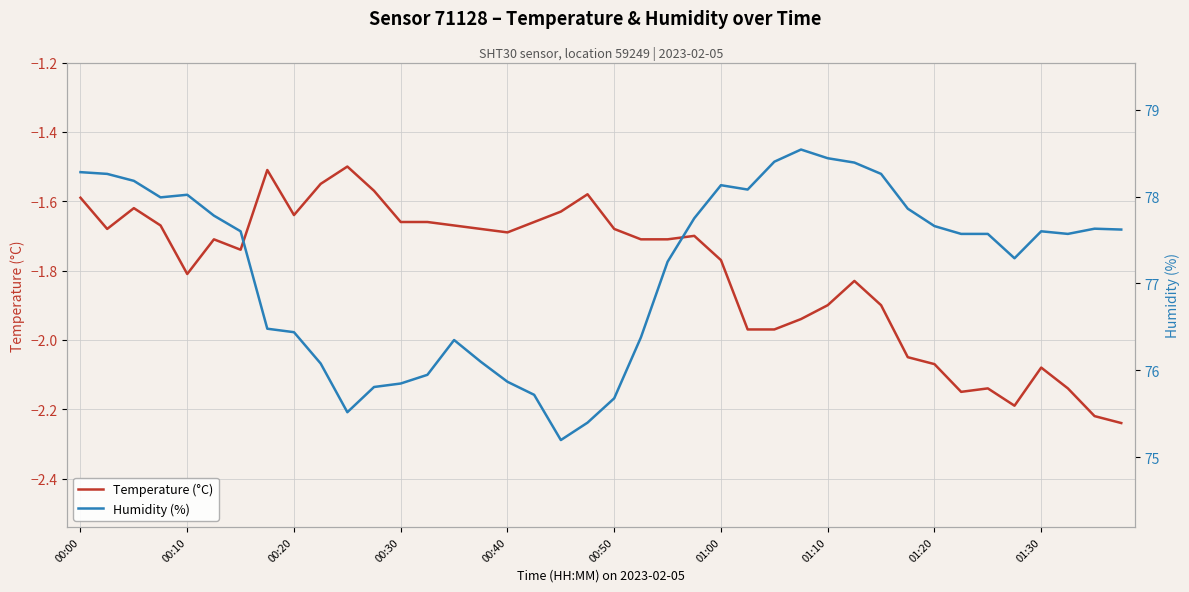

True or false: Temperature (°C) and Humidity (%) intersect in this chart.

False